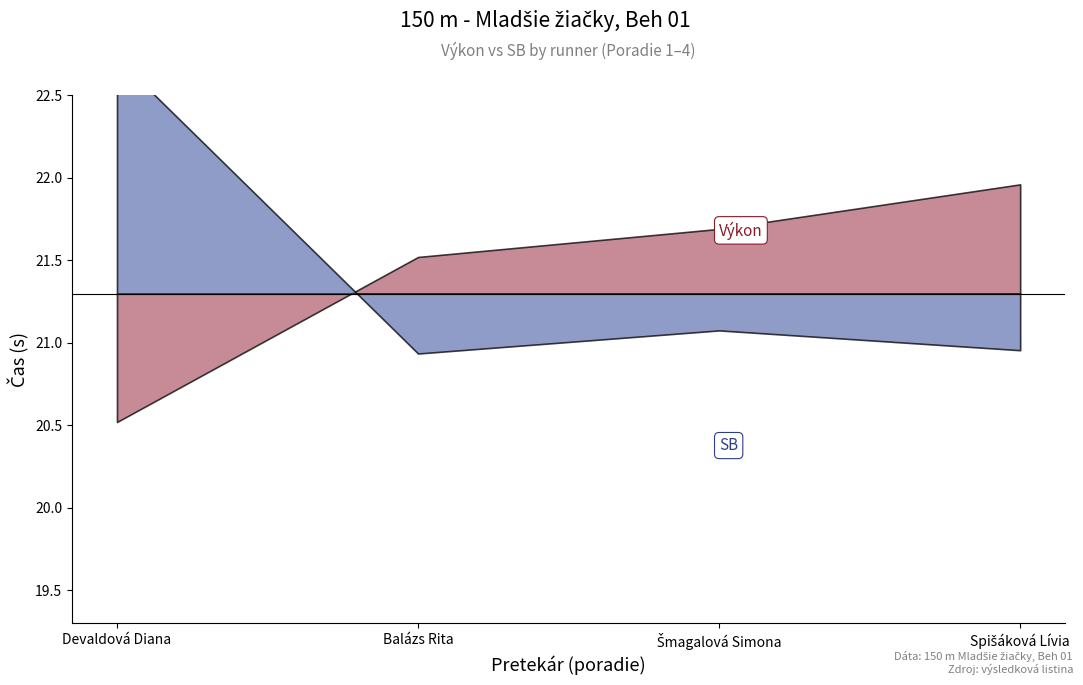

Where does the Výkon series first go above 21?

Balázs Rita